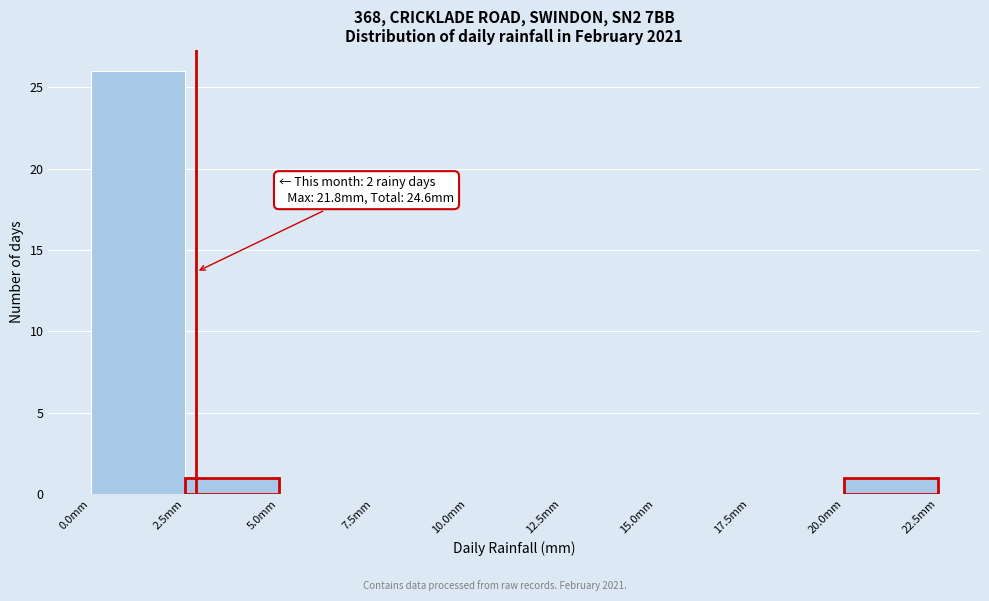

Which range on the x-axis has the tallest bar?

0.0 to 2.5